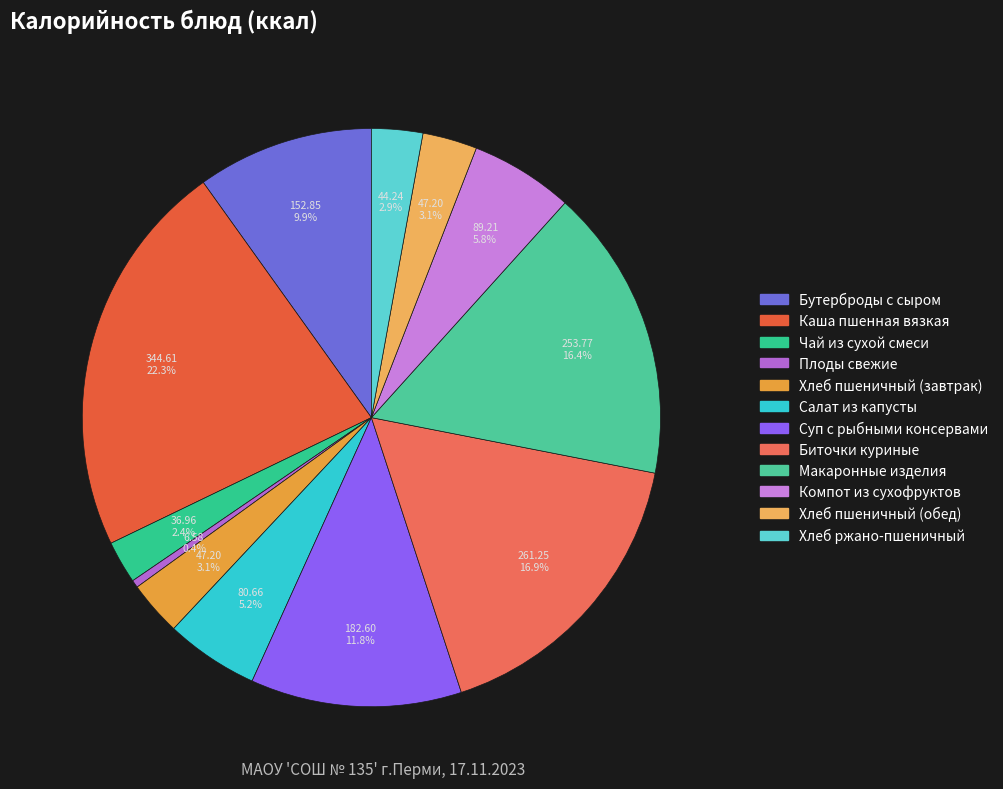

True or false: Плоды свежие accounts for 14% of the total.

False